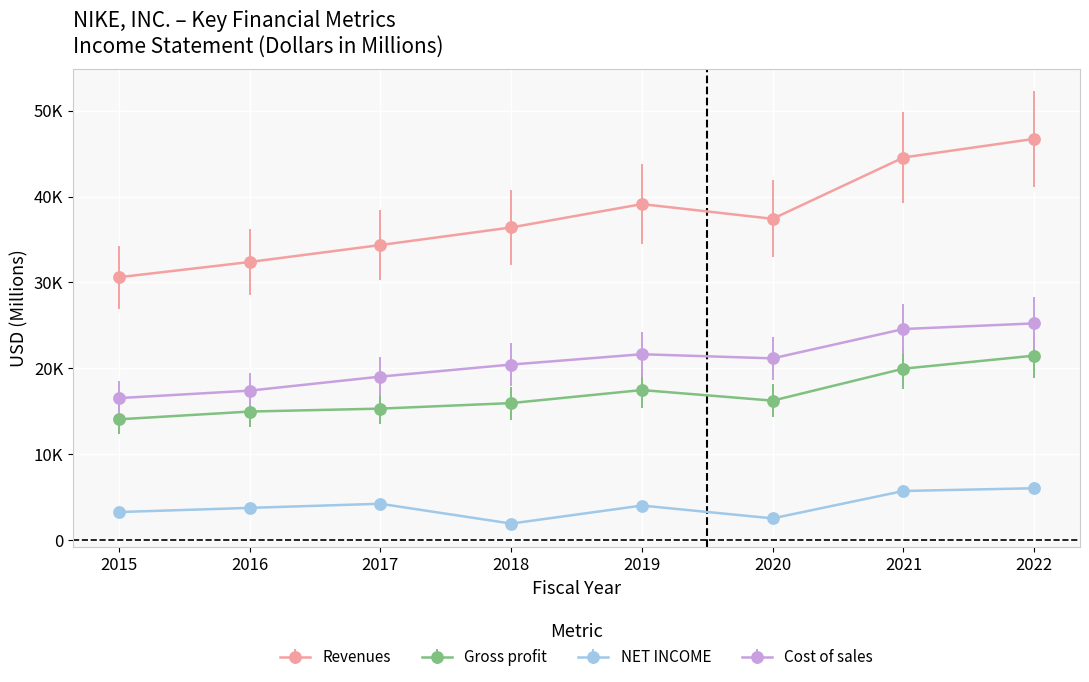

Which series has the largest total across all categories?

Revenues